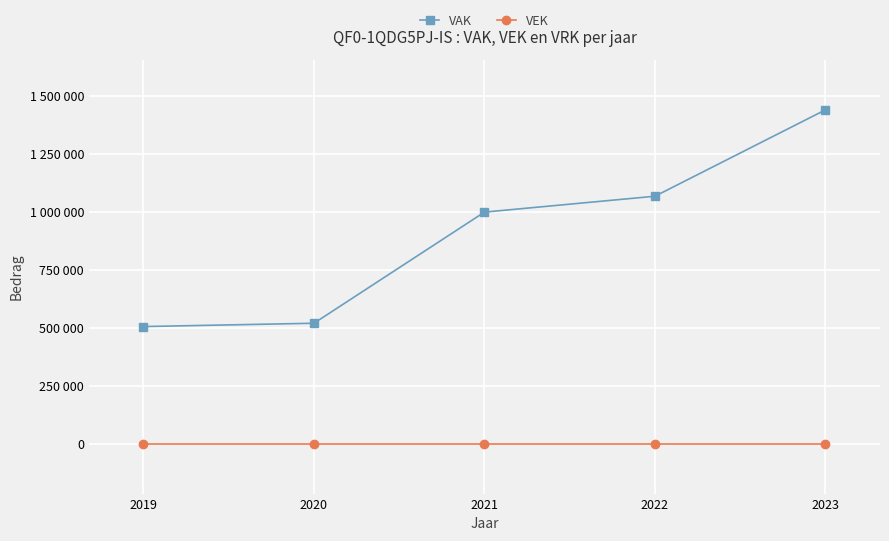

Reading right to left, extract all data points from this chart.

VAK: 1440320	1067512	998937	519264	504879
VEK: 0	0	0	0	0